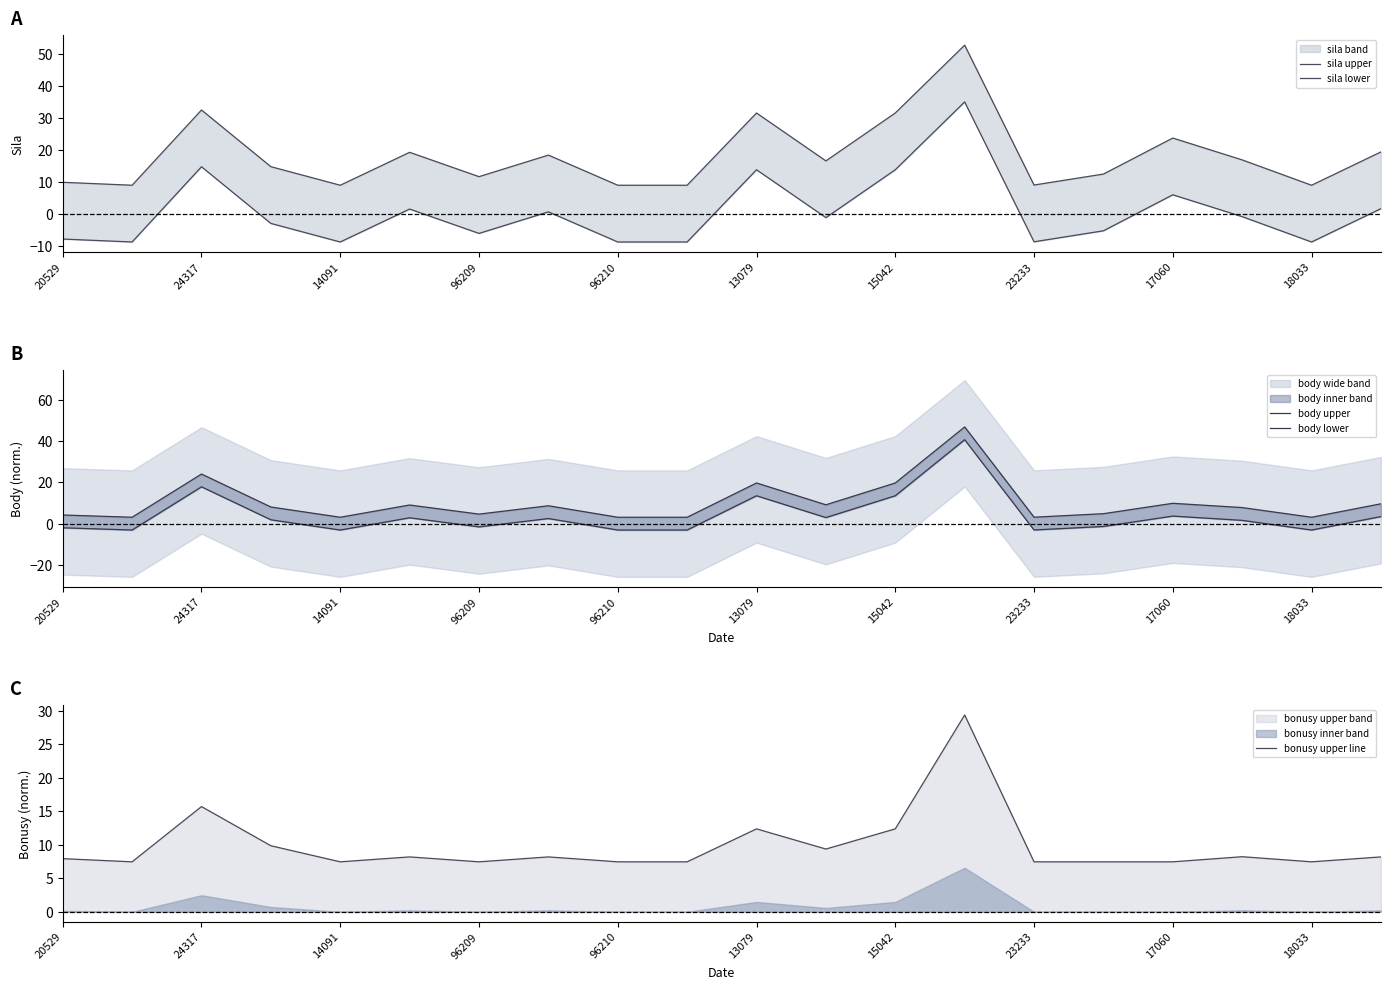

What is the highest value of the bonusy upper line series?

29.4